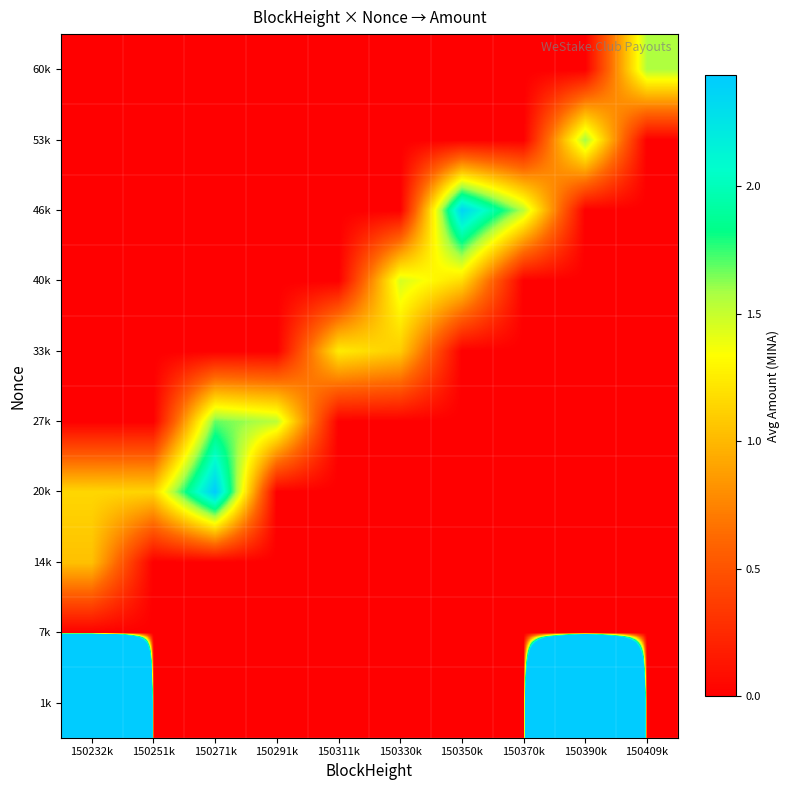

At which category is the sum across all series the highest?

150232k